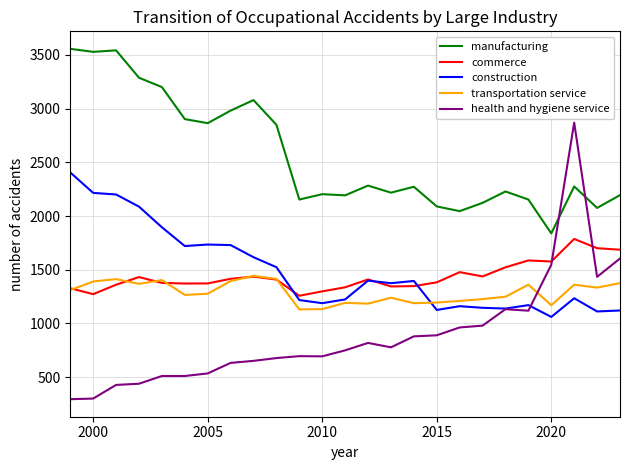

Does the chart have visible grid lines?

Yes